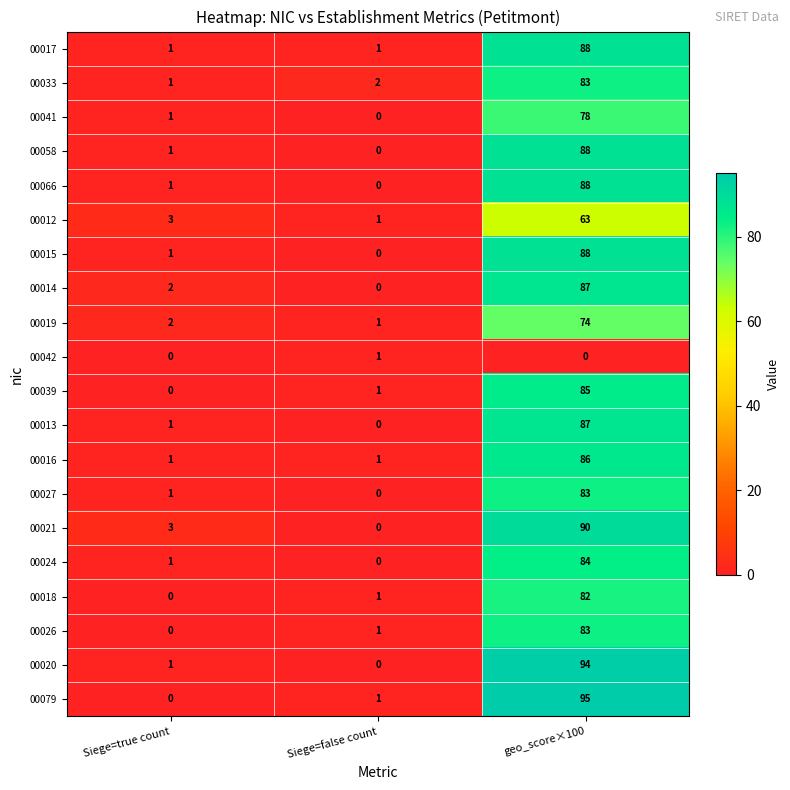

True or false: 00016 has a value of 127 at geo_score×100.

False